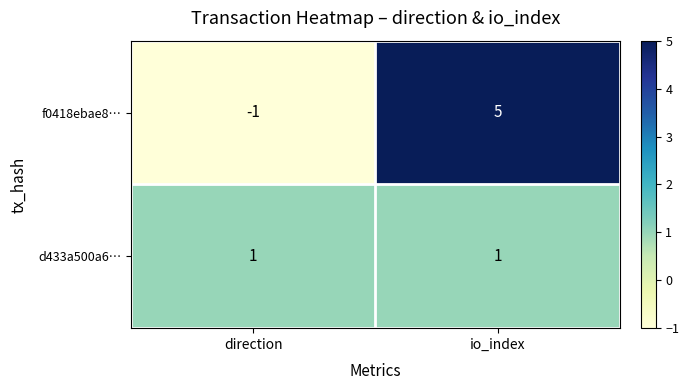

Read the f0418ebae8… value at io_index.

5